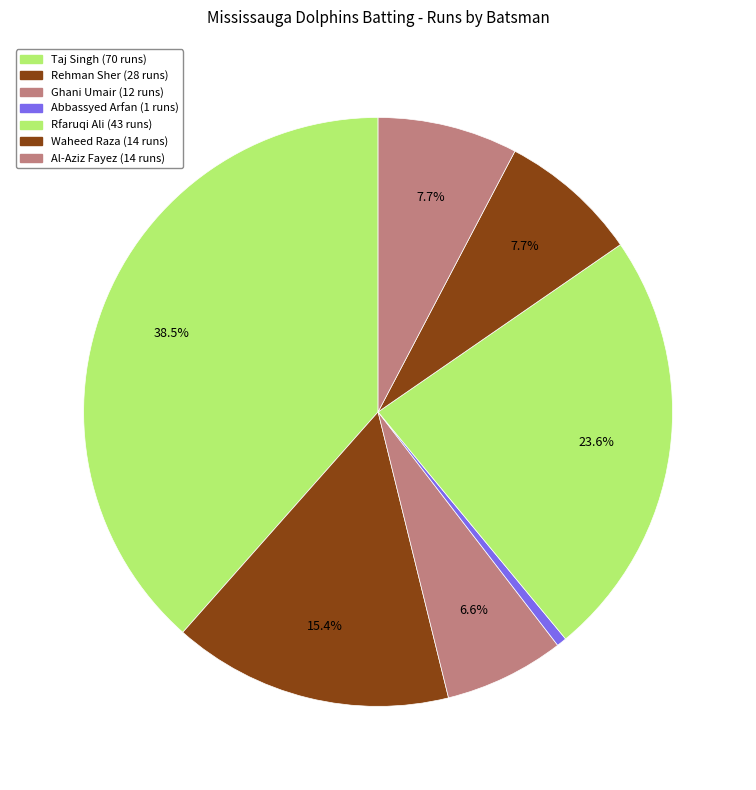

How many segments does this pie chart have?

7